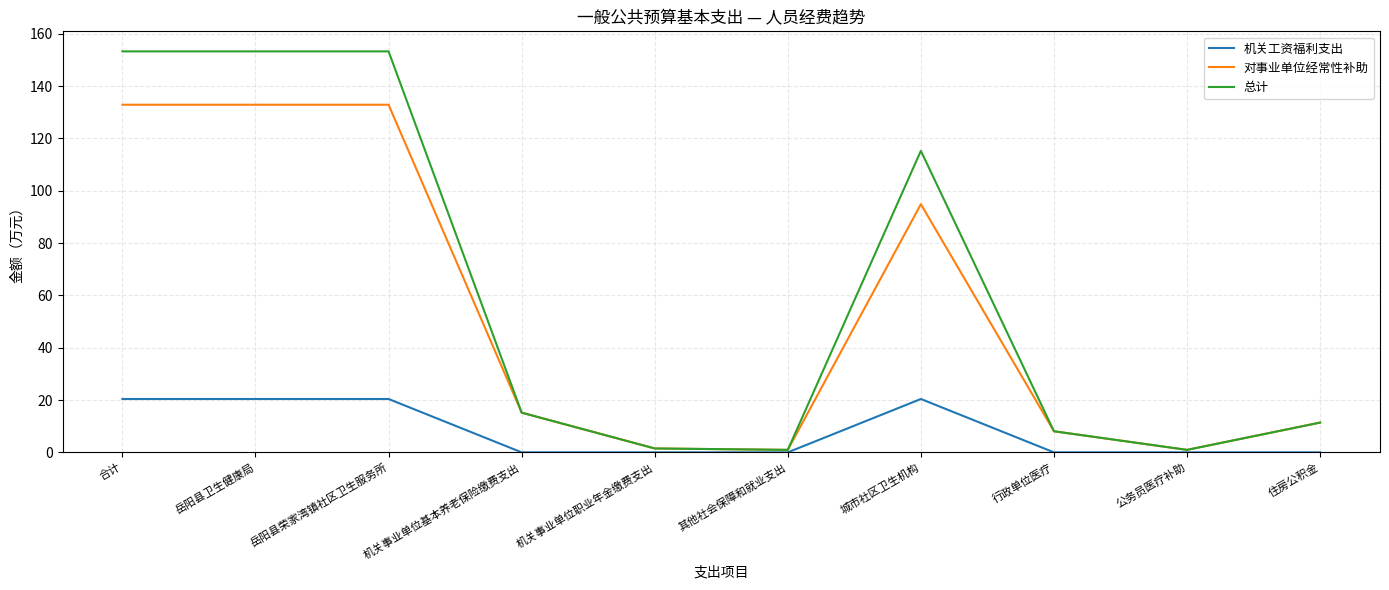

What position from the left is 行政单位医疗?

8